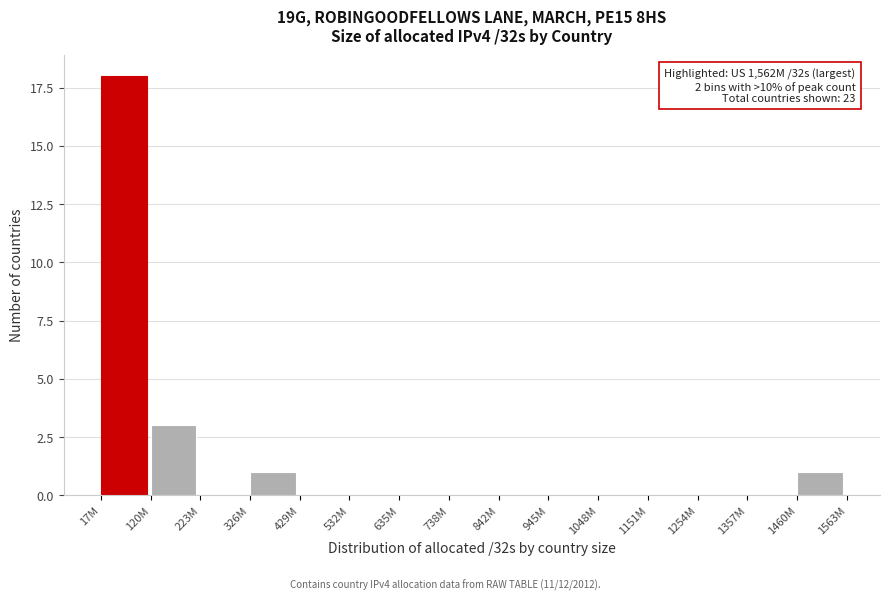

Reading left to right, transcribe all the data shown in this chart.

17M=18	120M=3	223M=0	326M=1	429M=0	532M=0	635M=0	738M=0	842M=0	945M=0	1048M=0	1151M=0	1254M=0	1357M=0	1460M=1